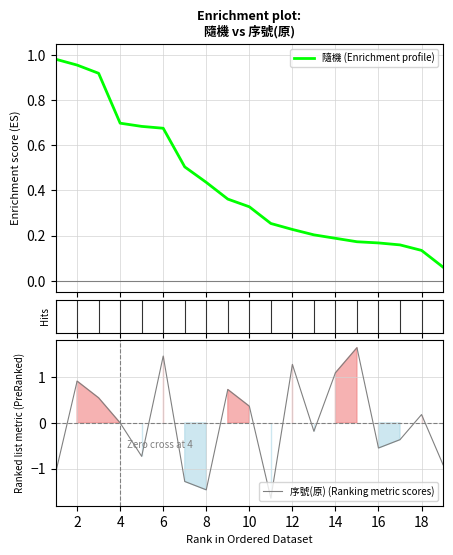

Reading left to right, list all the values displayed in this chart.

隨機: 1.0	1.0	0.9	0.7	0.7	0.7	0.5	0.4	0.4	0.3	0.3	0.2	0.2	0.2	0.2	0.2	0.2	0.1	0.1
序號(原): -1.1	0.9	0.5	0.0	-0.7	1.5	-1.3	-1.5	0.7	0.4	-1.6	1.3	-0.2	1.1	1.6	-0.5	-0.4	0.2	-0.9